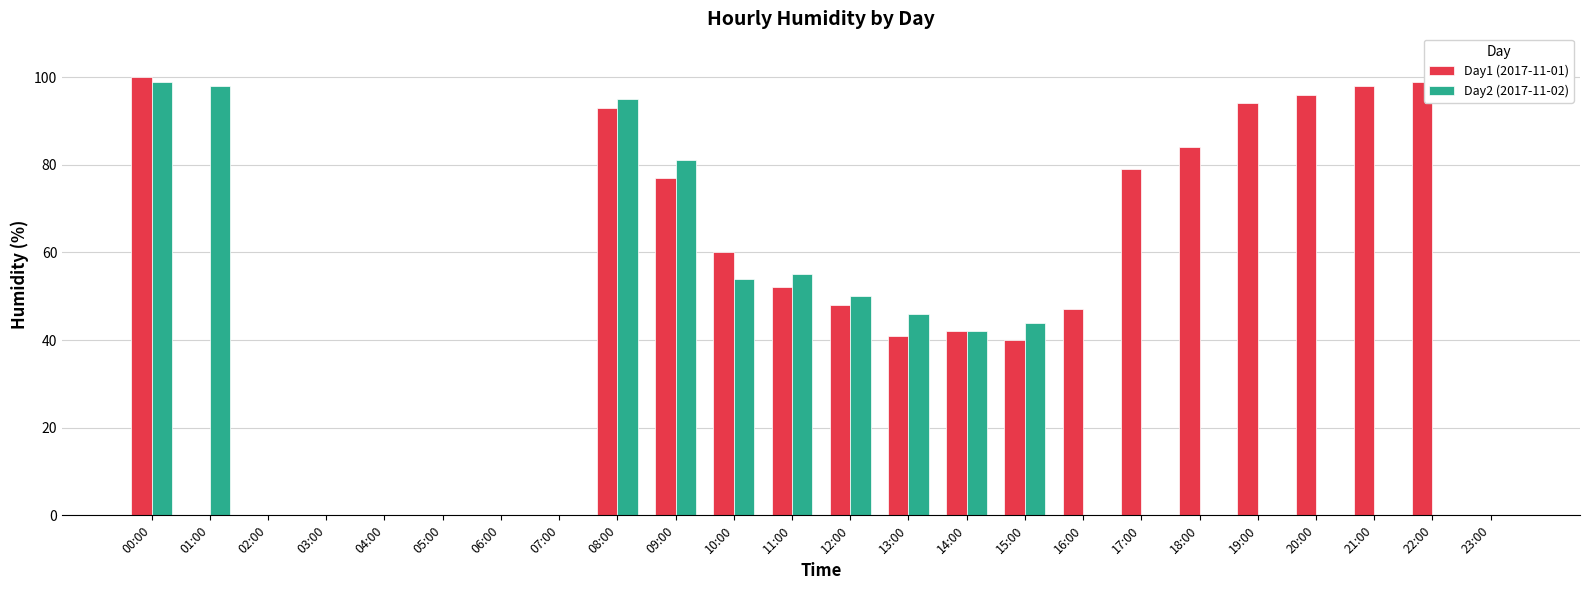

The value of Day2 (2017-11-02) at 04:00 is 0. True or false?

True